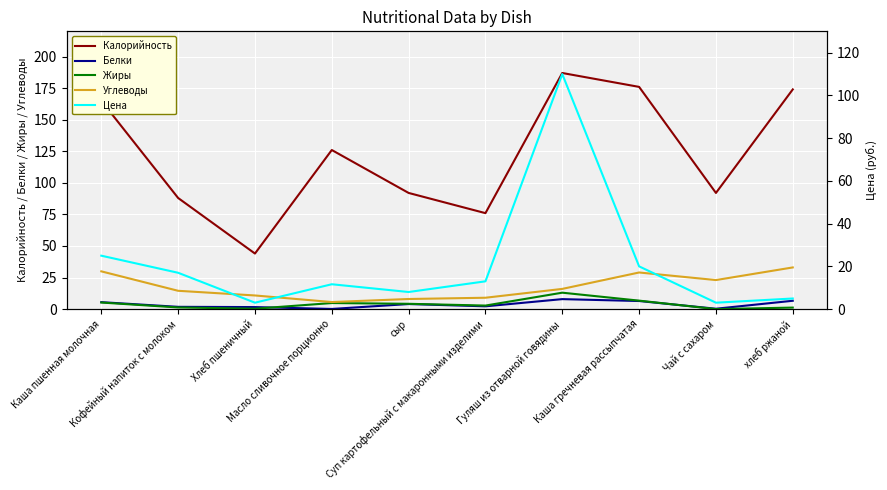

List the series in order of their peak value, lowest first.

Белки, Жиры, Углеводы, Цена, Калорийность